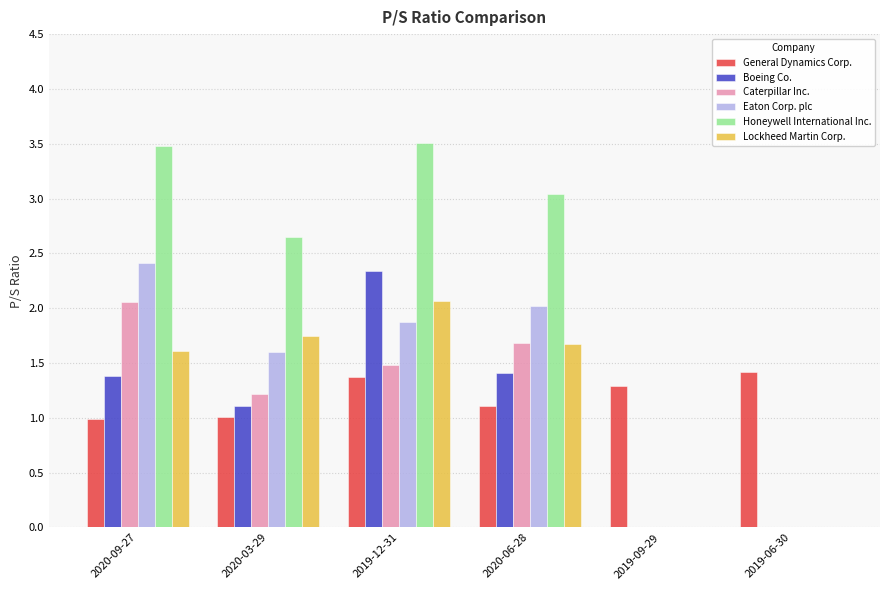

Is it true that Eaton Corp. plc equals -0.9 at 2019-09-29?

False